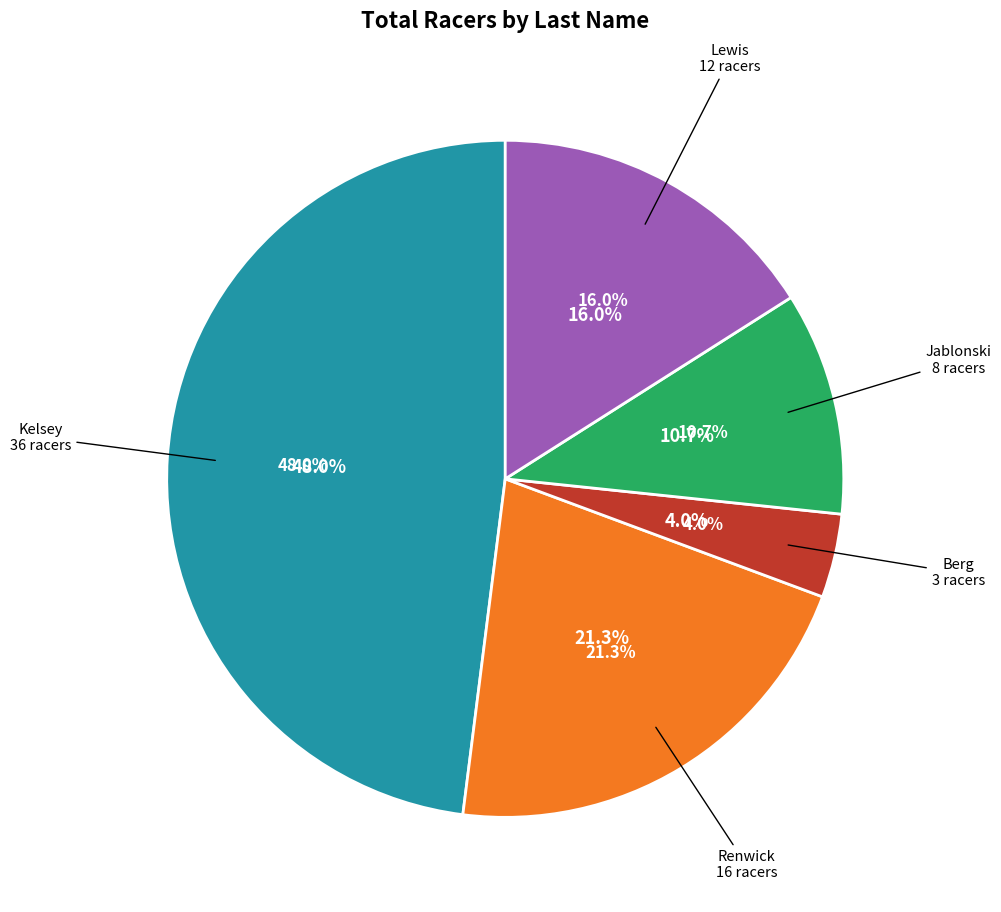

To the nearest percent, what is the difference between the Berg and Jablonski slice percentages?

7%